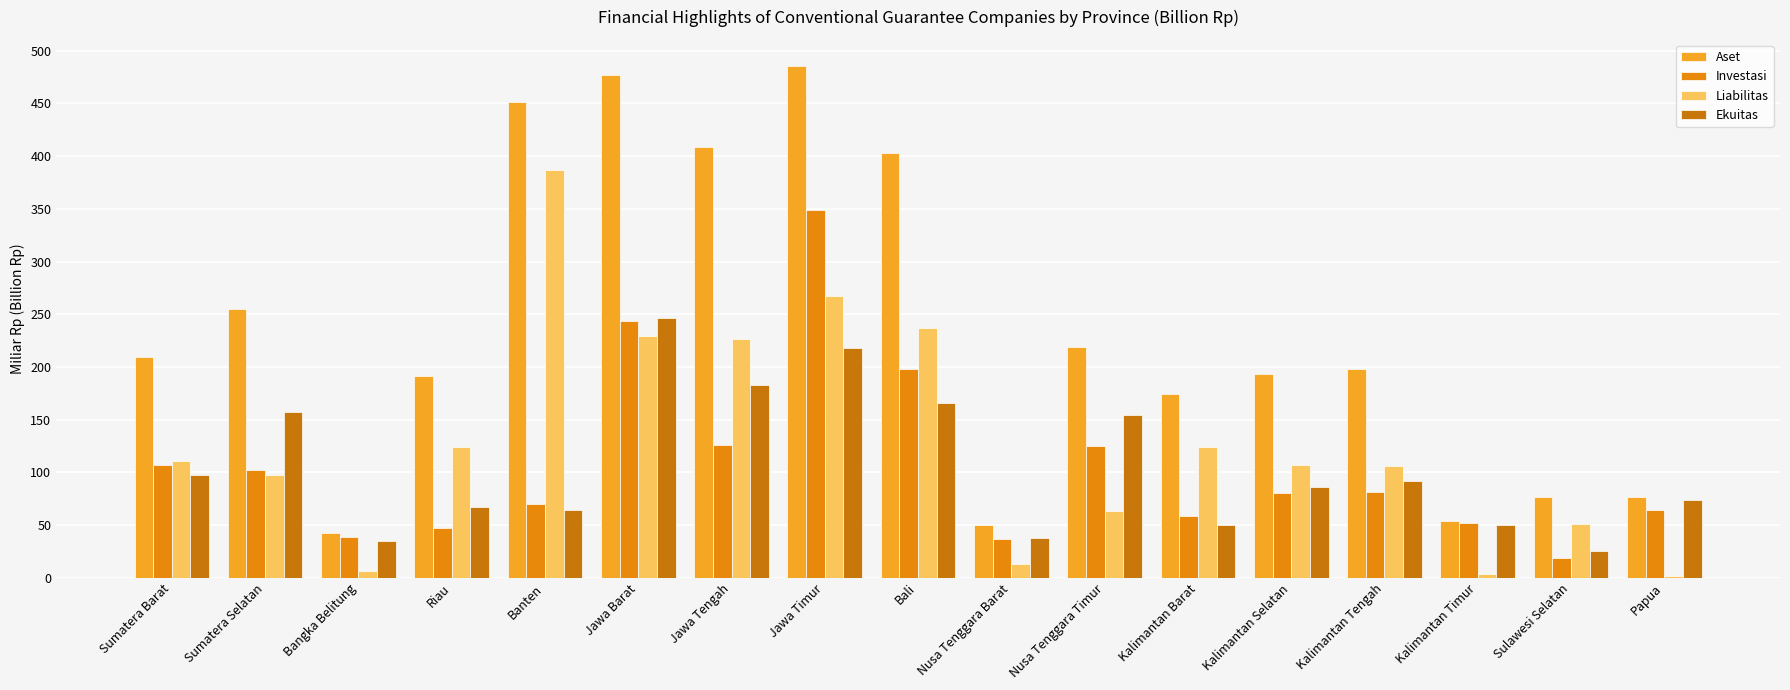

Reading left to right, transcribe all the data shown in this chart.

Aset: 209.1	254.8	42.2	191.9	451.7	476.8	409.1	486.0	402.6	50.4	218.6	174.1	193.4	198.4	53.5	76.4	76.3
Investasi: 106.9	102.3	38.3	47.3	70.1	243.8	125.7	349.1	197.8	37.2	124.6	58.7	80.3	81.4	51.6	18.7	64.2
Liabilitas: 111.1	97.3	6.8	124.4	387.2	229.9	226.3	267.7	236.7	13.0	63.8	124.0	107.3	106.2	3.4	51.3	2.0
Ekuitas: 98.0	157.4	35.4	67.6	64.4	246.9	182.8	218.3	165.9	37.4	154.8	50.1	86.1	92.2	50.1	25.1	74.2